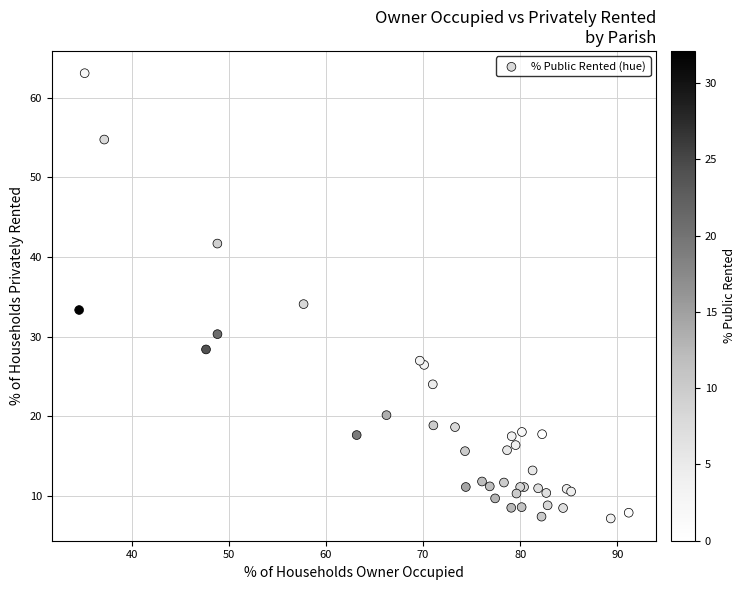

What Y value in the scatter plot is closest to 35?

34.1